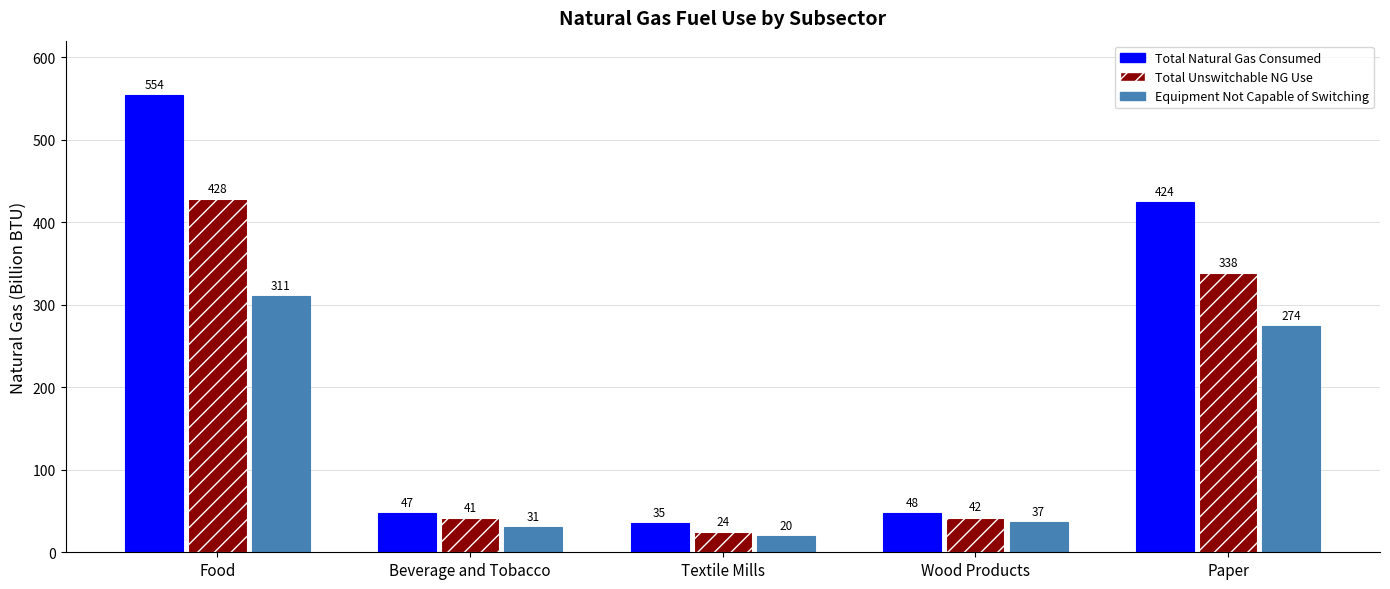

At which category is the sum across all series the highest?

Food